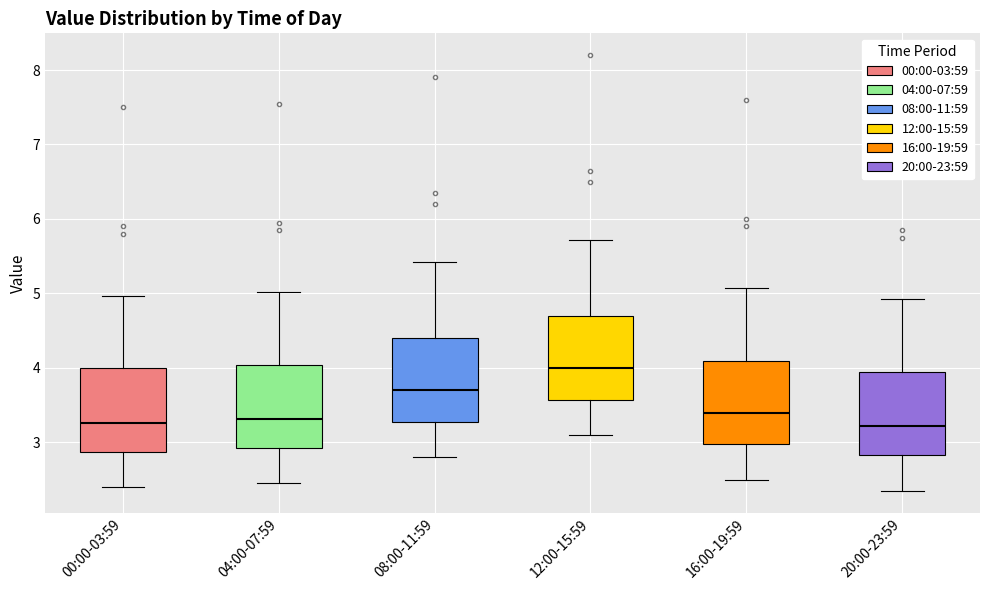

Which box has the highest median line?

12:00-15:59